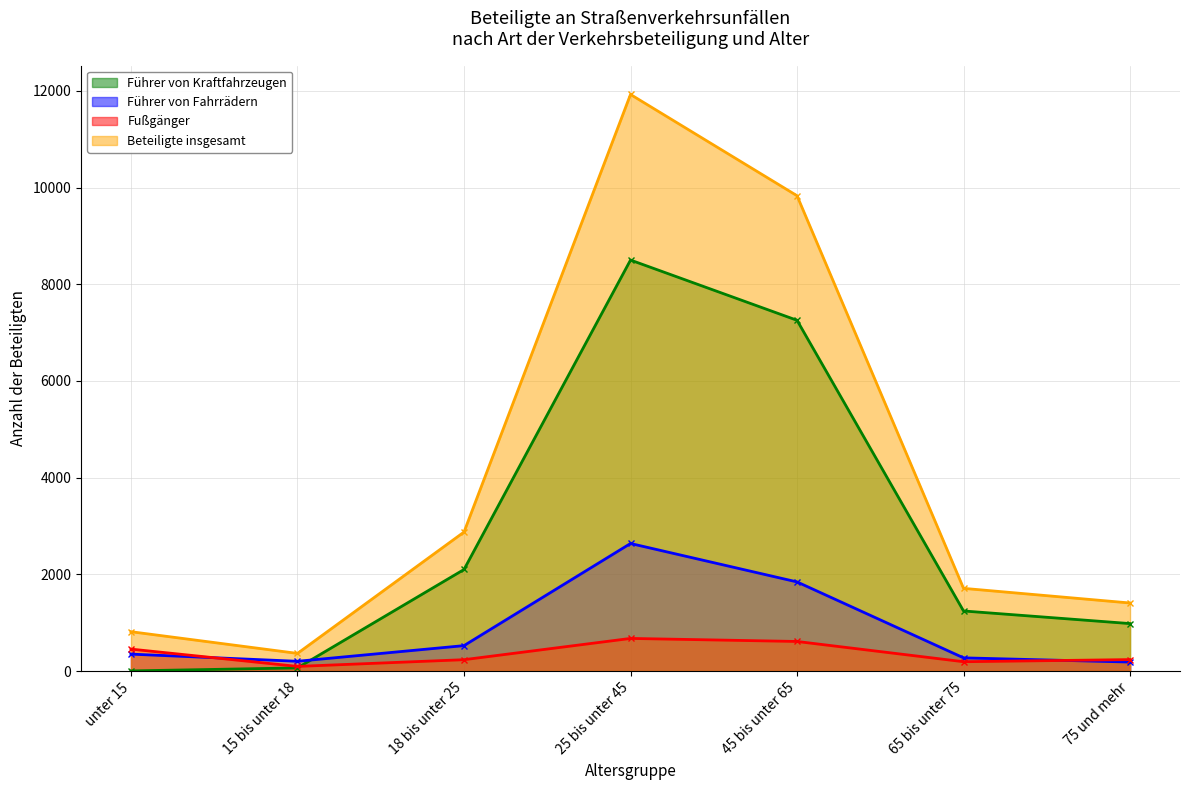

Where is Führer von Fahrrädern nearest to the value 1411?

45 bis unter 65